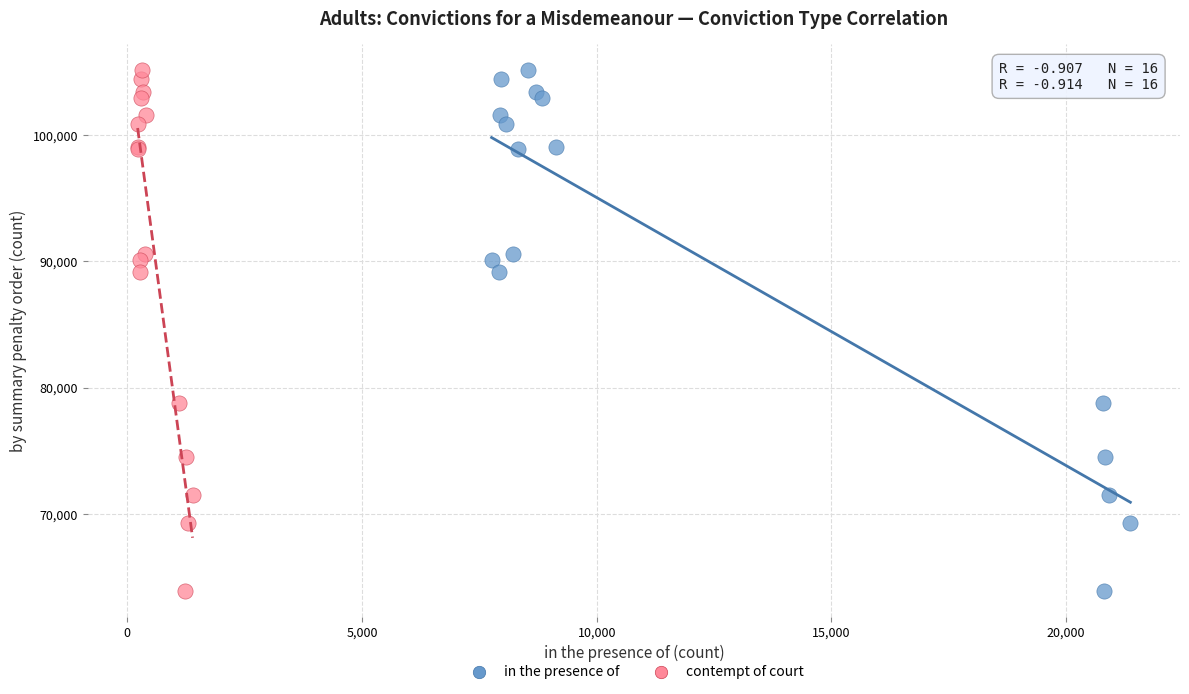

What are all the series names shown in the legend?

in the presence of, contempt of court